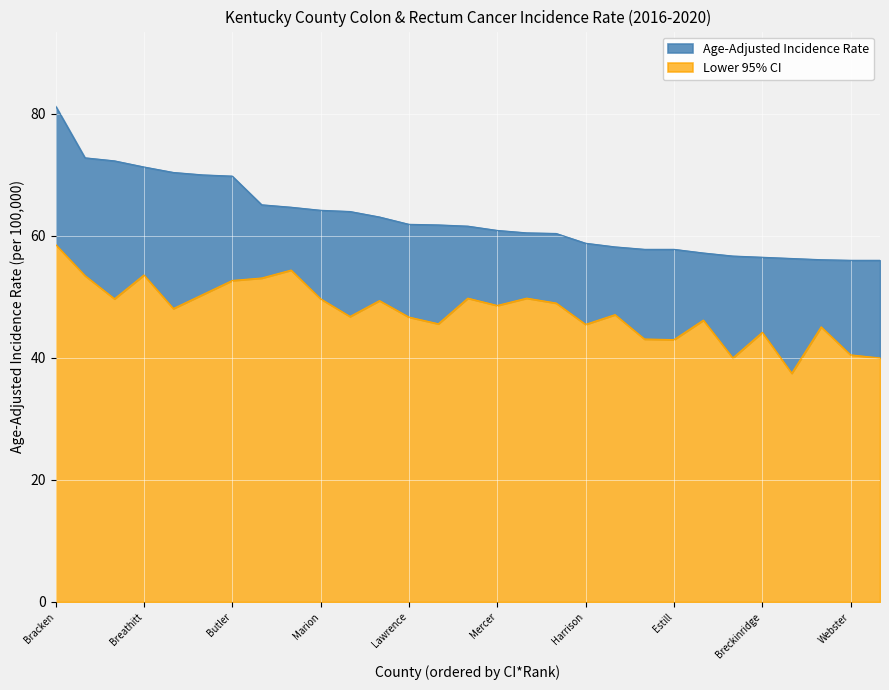

What is the value of the Age-Adjusted Incidence Rate point at the 21st from the left?

57.8